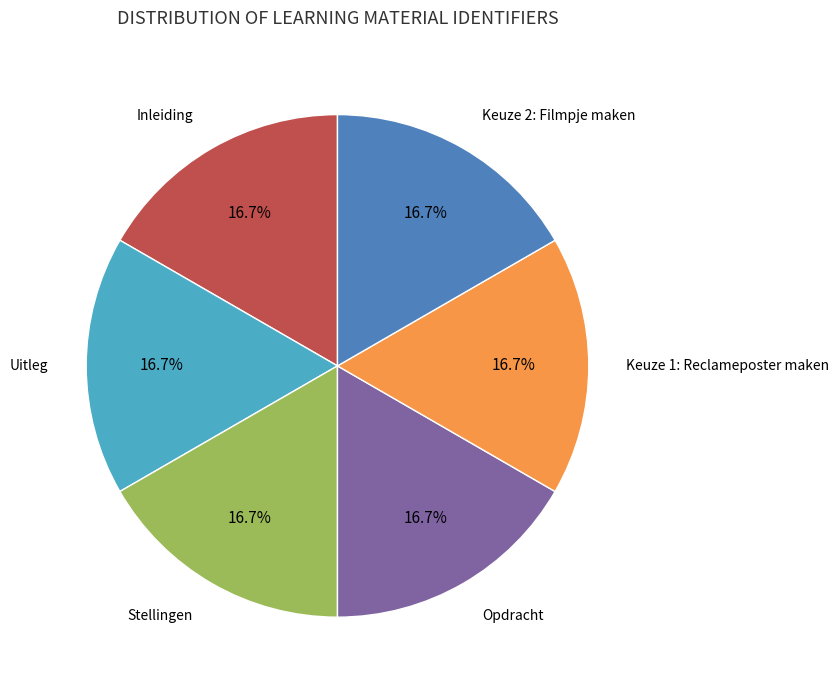

Is there any slice that represents more than half of the pie?

No